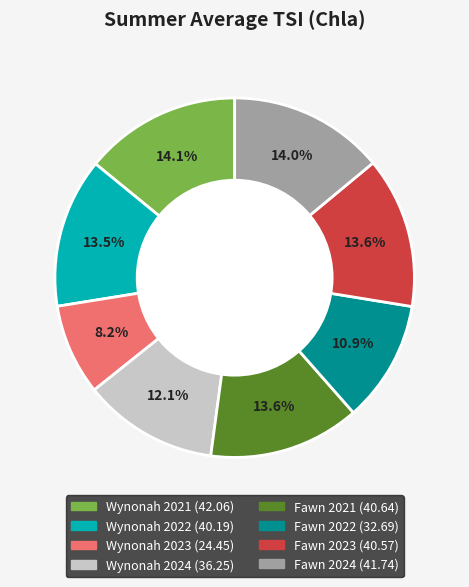

To the nearest percent, what is the average slice percentage?

12%